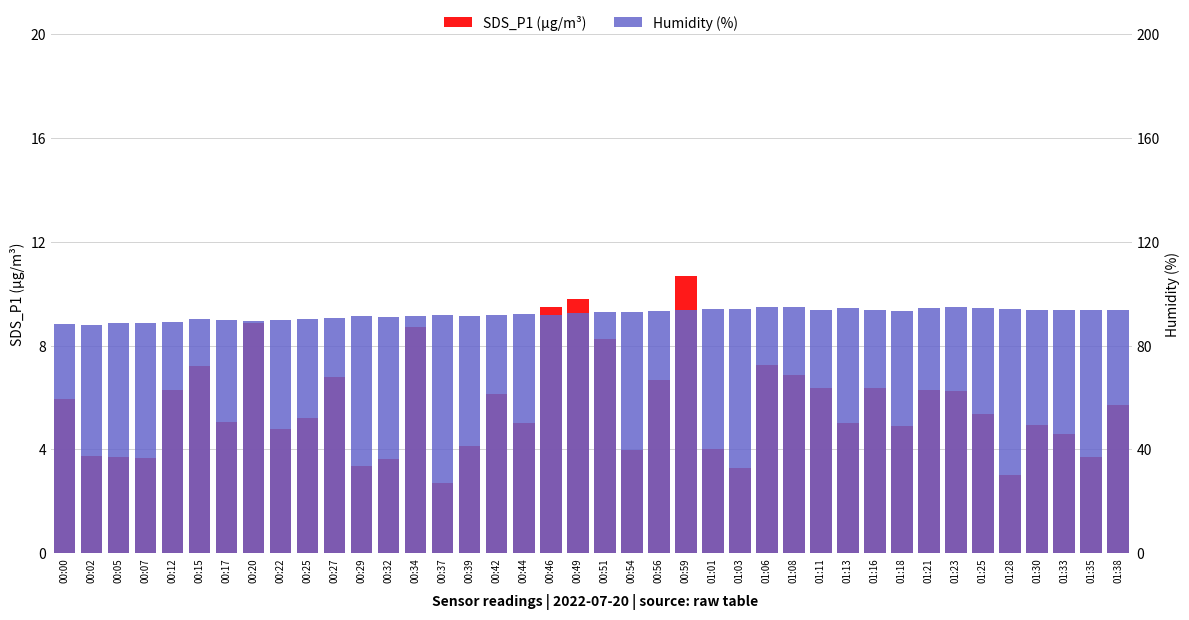

At which category does the chart reach its peak across all series?

01:06